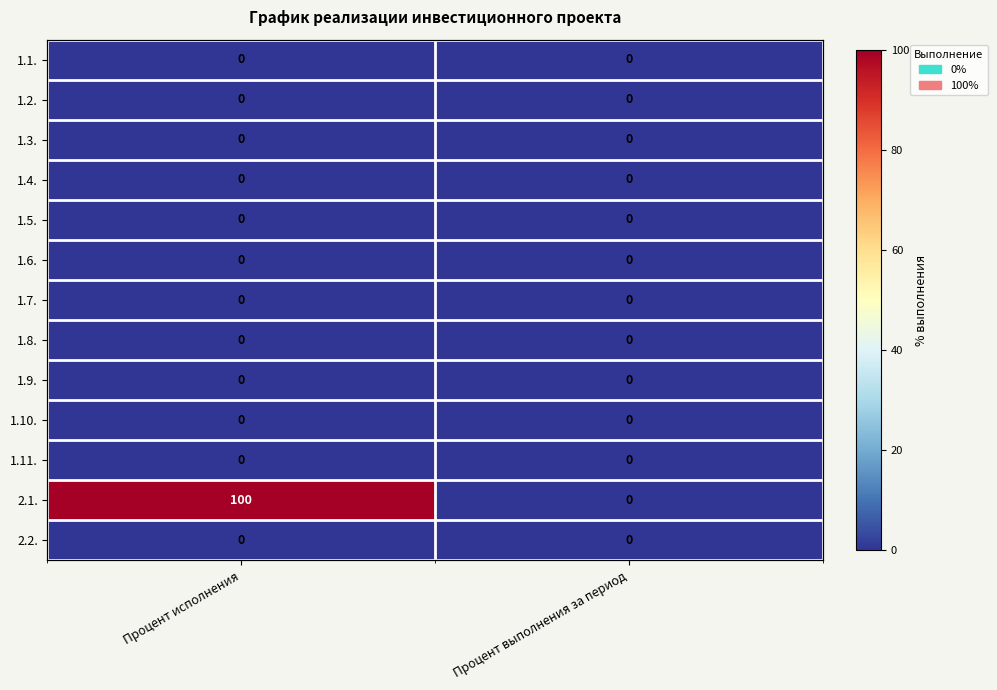

Is the value of 1.8. at Процент исполнения greater than the value of 1.10. at Процент выполнения за период?

No